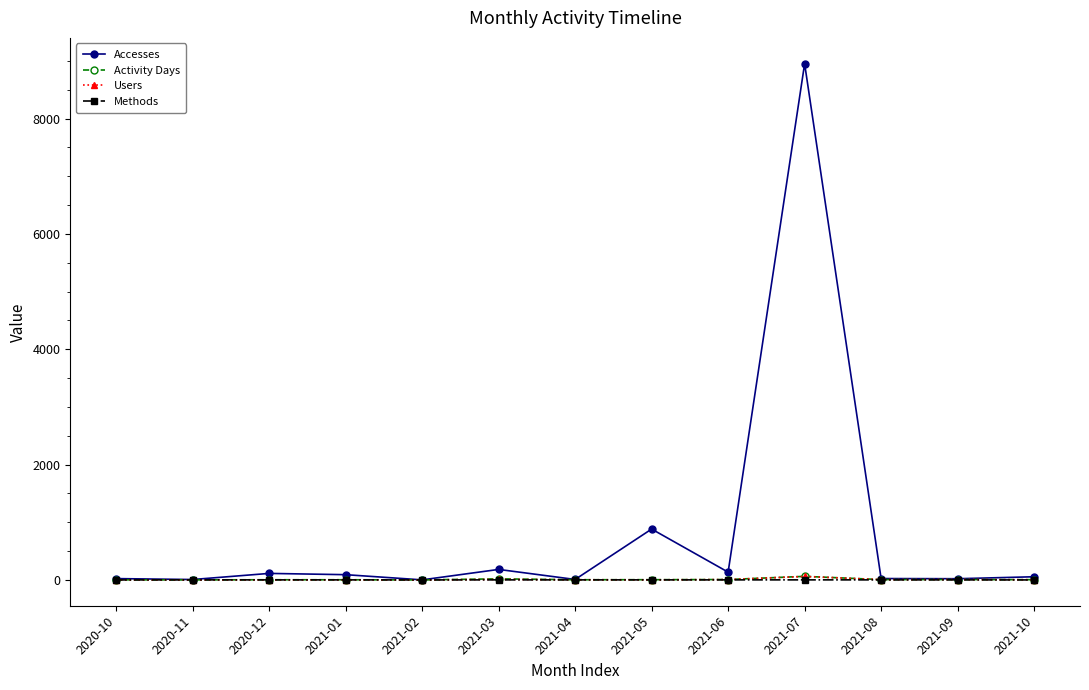

How many data points in Methods are less than 2?

3